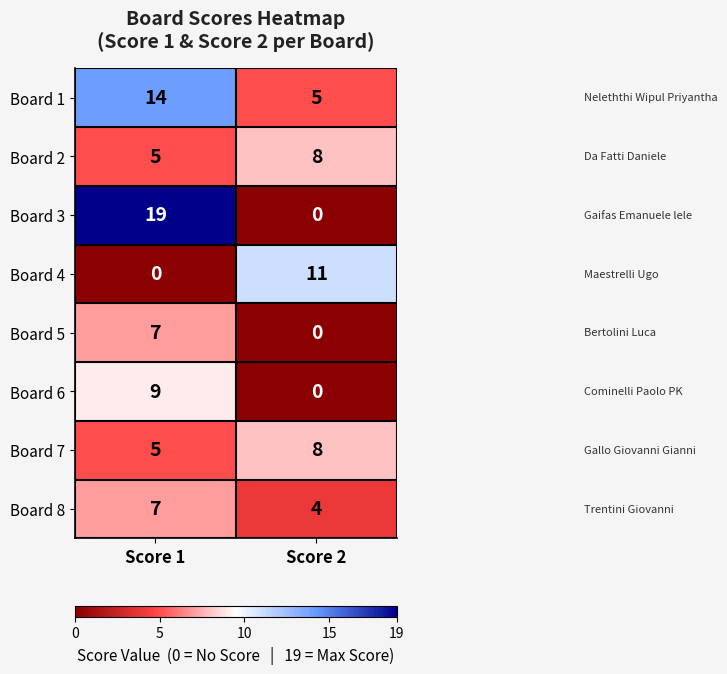

Read the Board 7 value at Score 2.

8